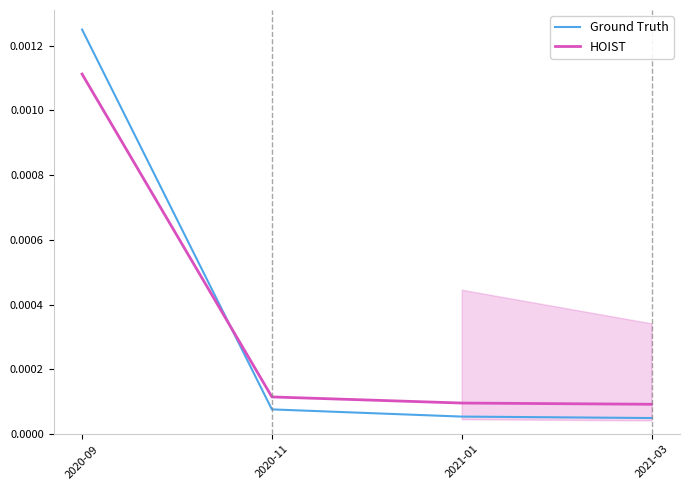

What position from the right is 2021-01?

2